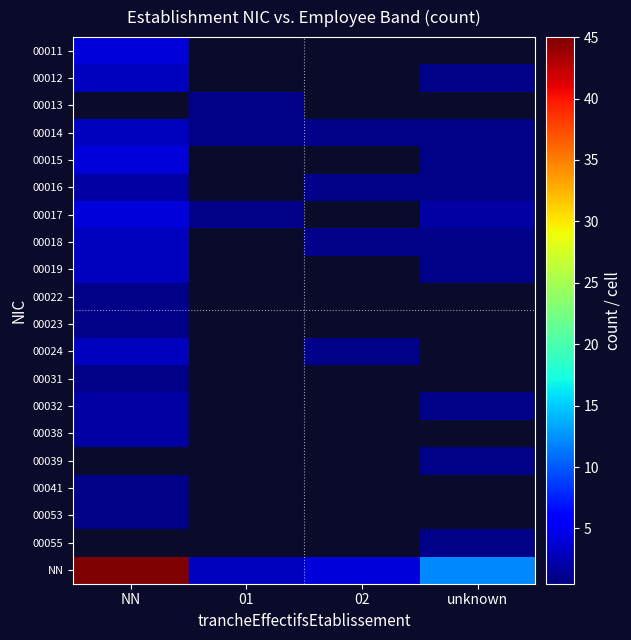

Which label corresponds to the smallest value in the chart?

01